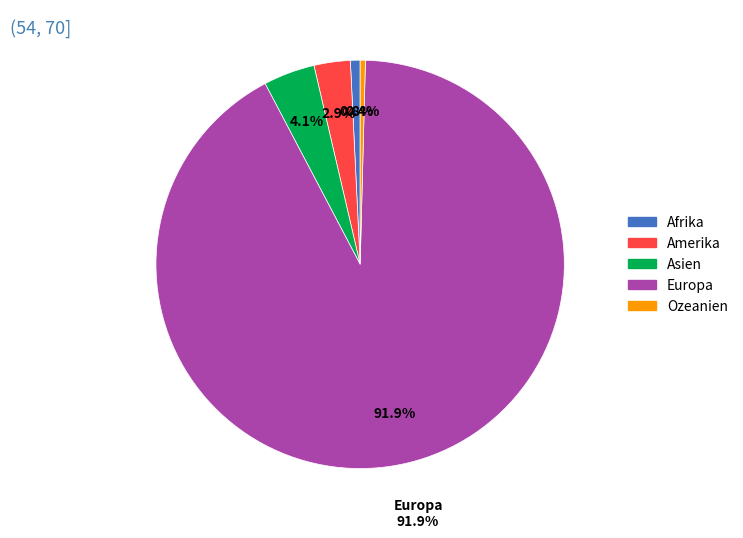

Combined, what portion of the pie is Ozeanien and Asien?

4.5%